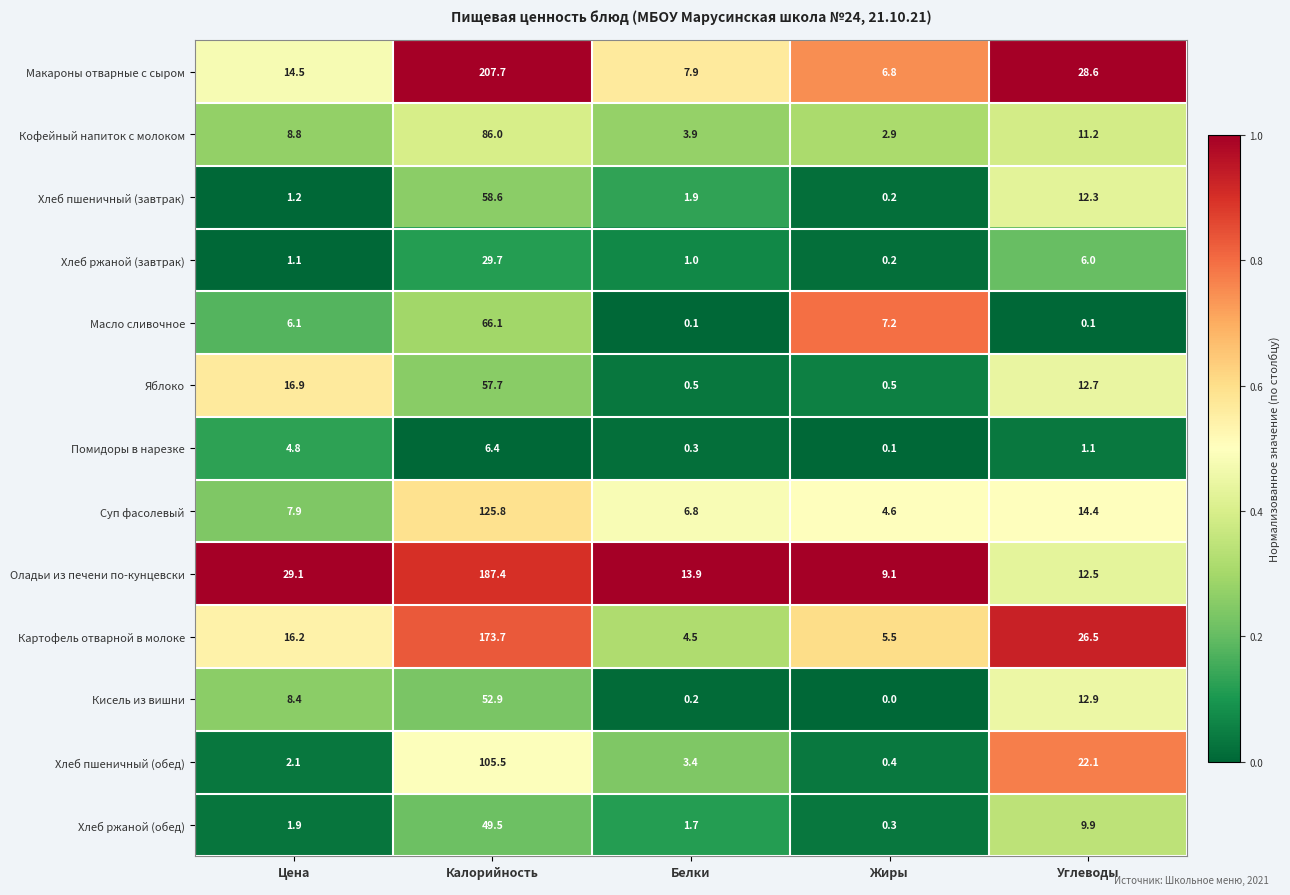

What is the maximum value for Хлеб пшеничный (завтрак)?

58.6